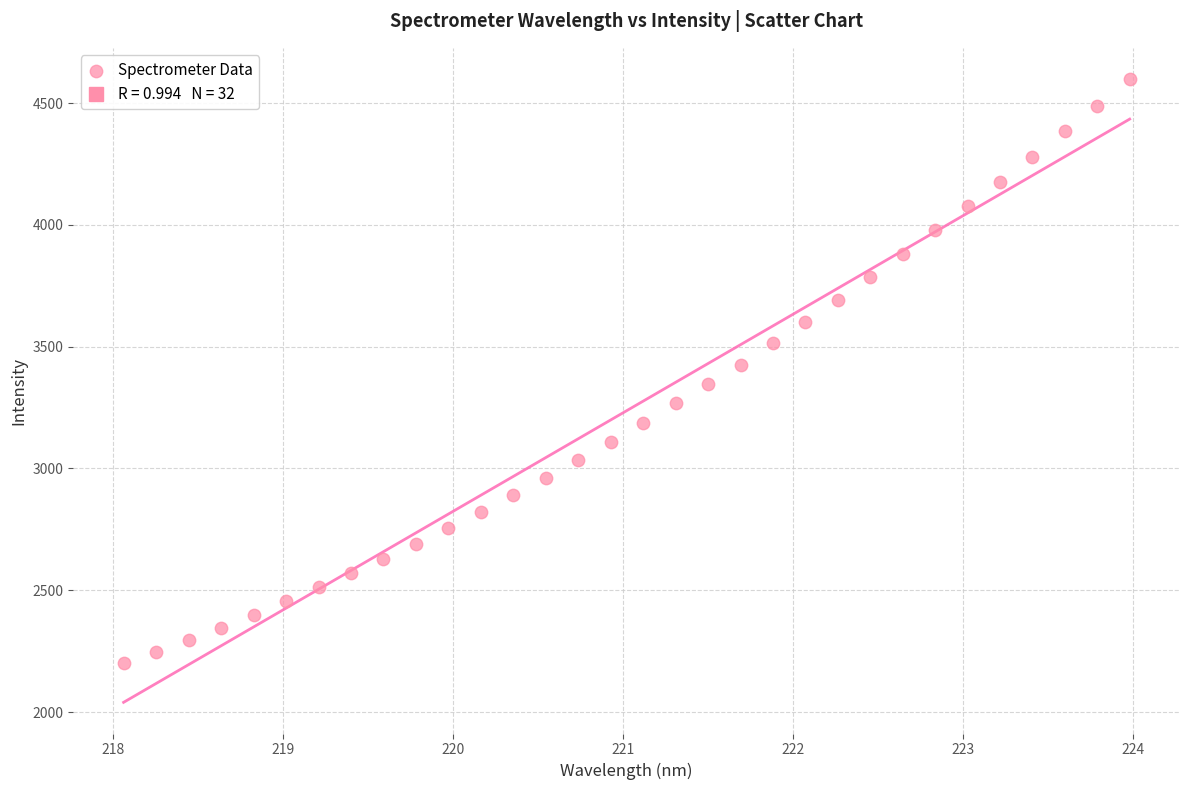

What is the range of X values (max minus min)?

5.9